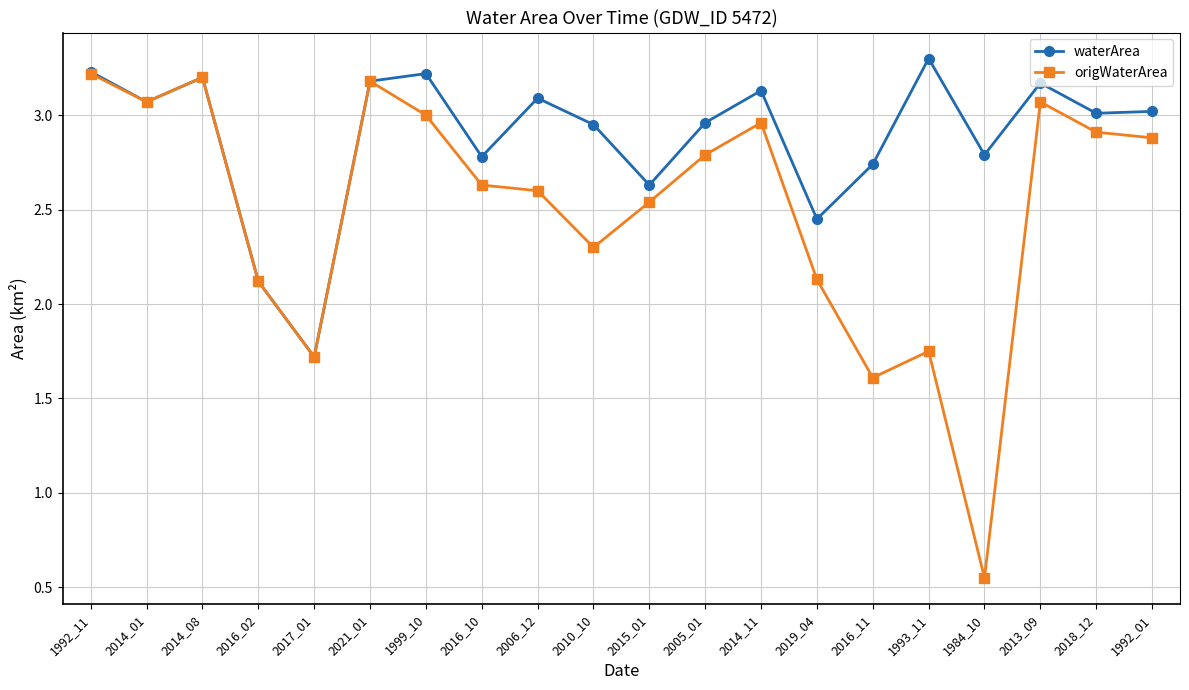

What is the sum of all origWaterArea values?

50.2